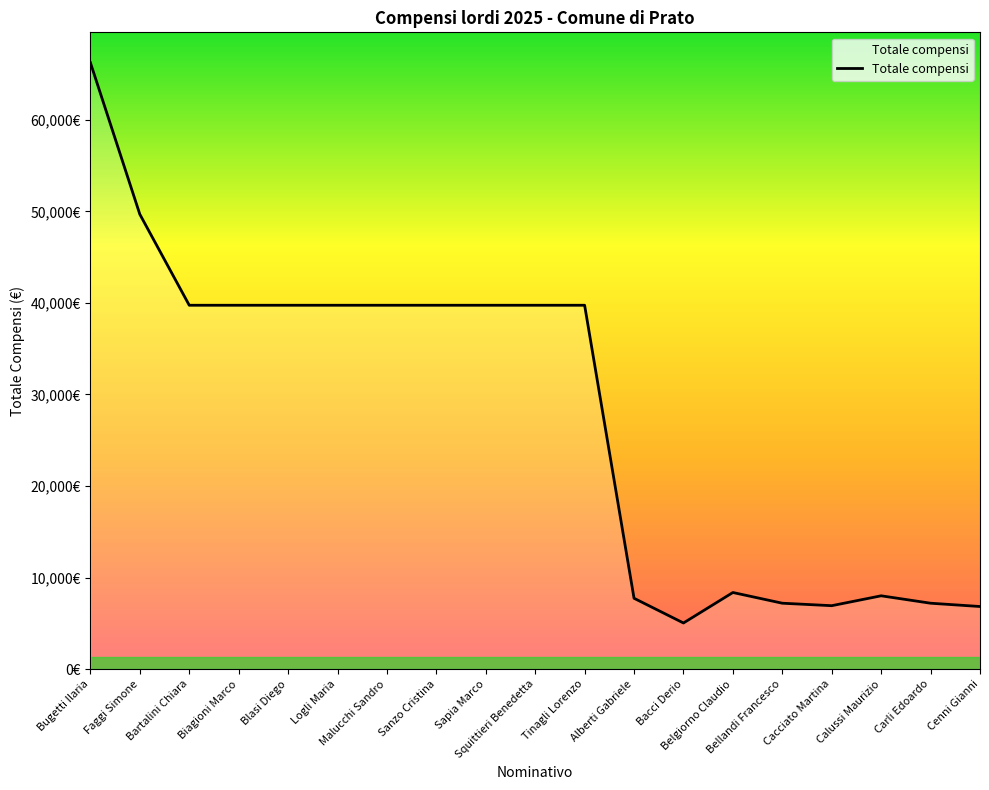

Read the value at Cacciato Martina, to the nearest 50.

6950